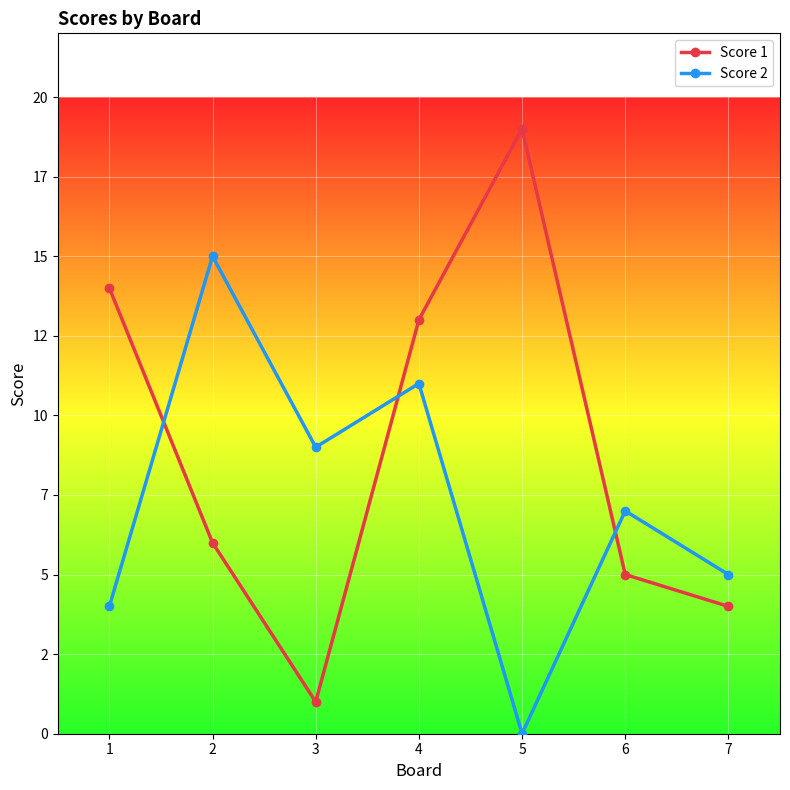

What is the value of the Score 2 point at the 4th from the left?

11